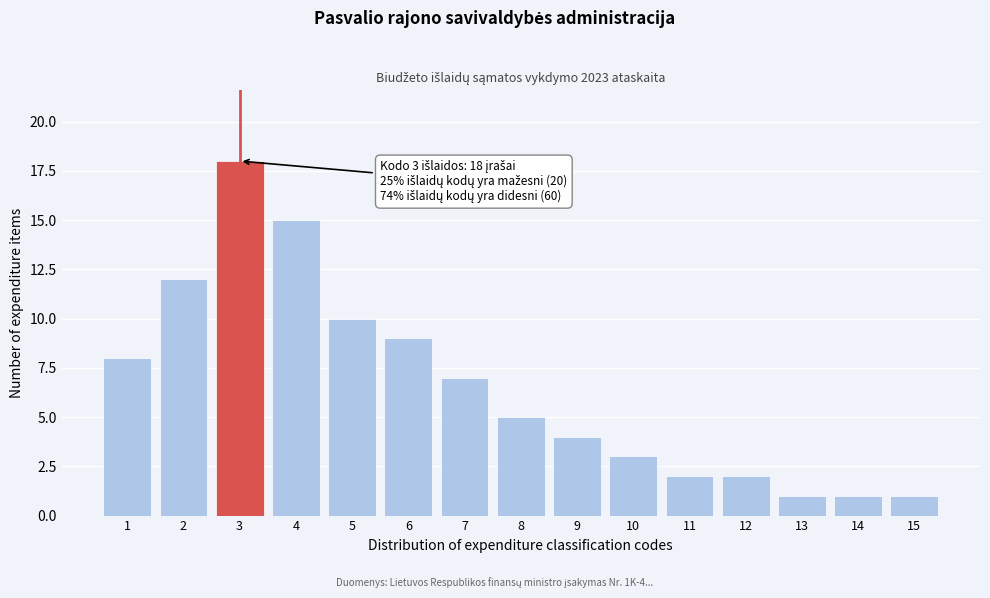

Reading left to right, extract all data points from this chart.

1=8	2=12	3=18	4=15	5=10	6=9	7=7	8=5	9=4	10=3	11=2	12=2	13=1	14=1	15=1